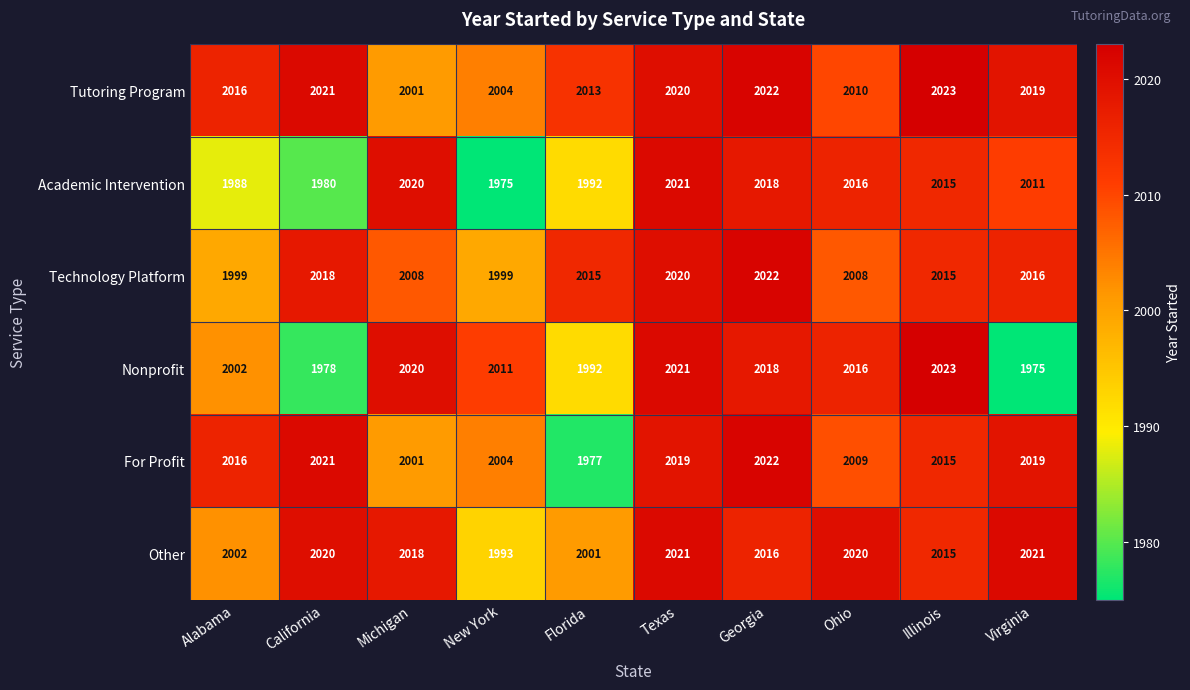

Is it true that For Profit equals 928 at Ohio?

False